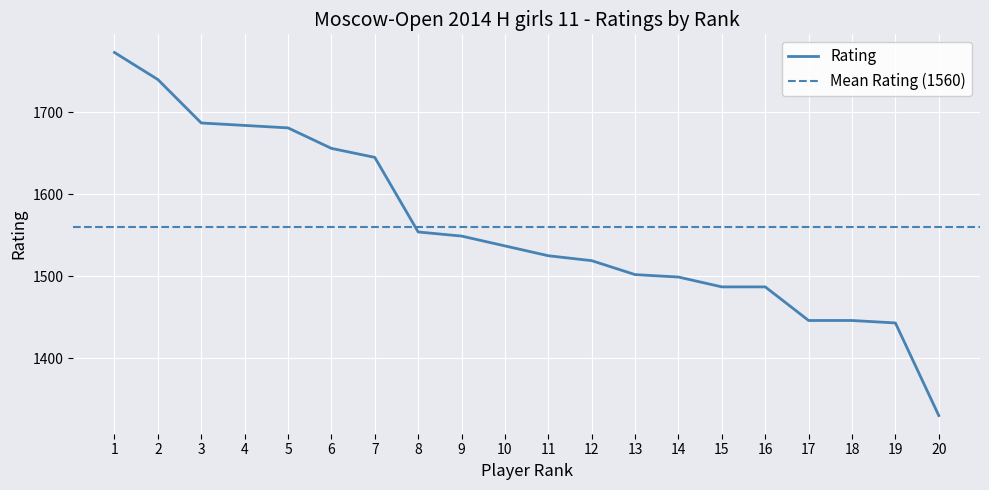

What is the minimum value shown in the chart?

1330